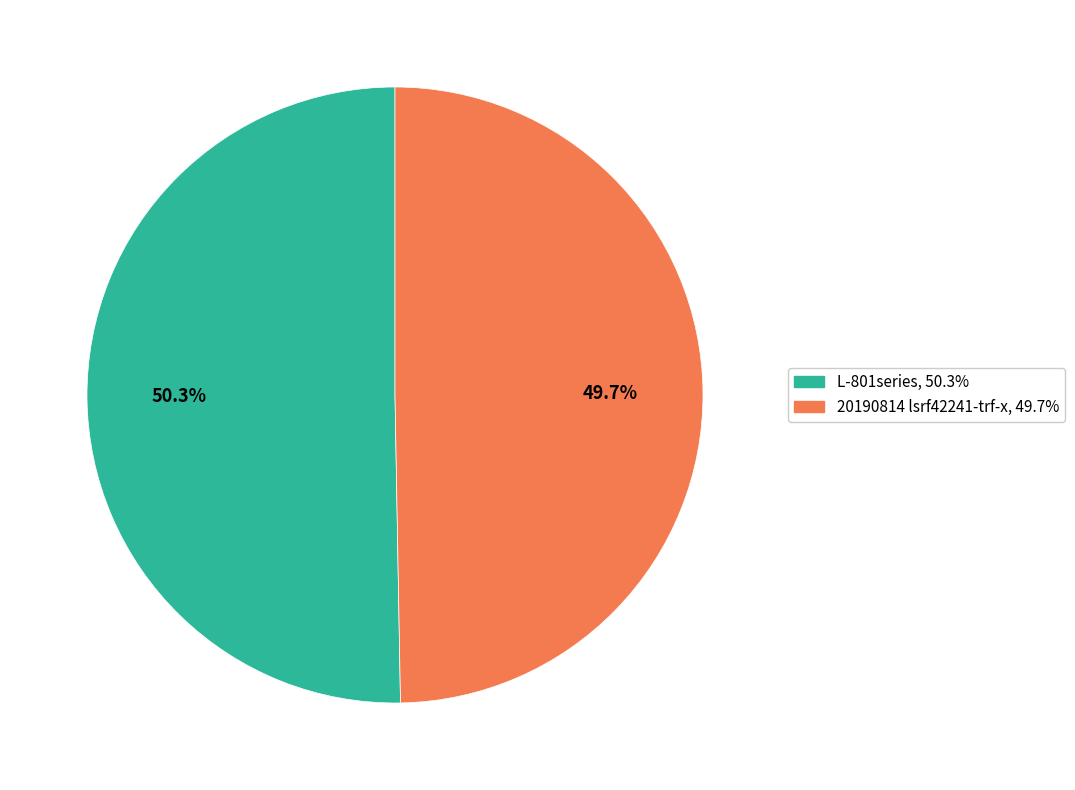

To the nearest percent, what portion does 20190814 lsrf42241-trf-x represent?

50%